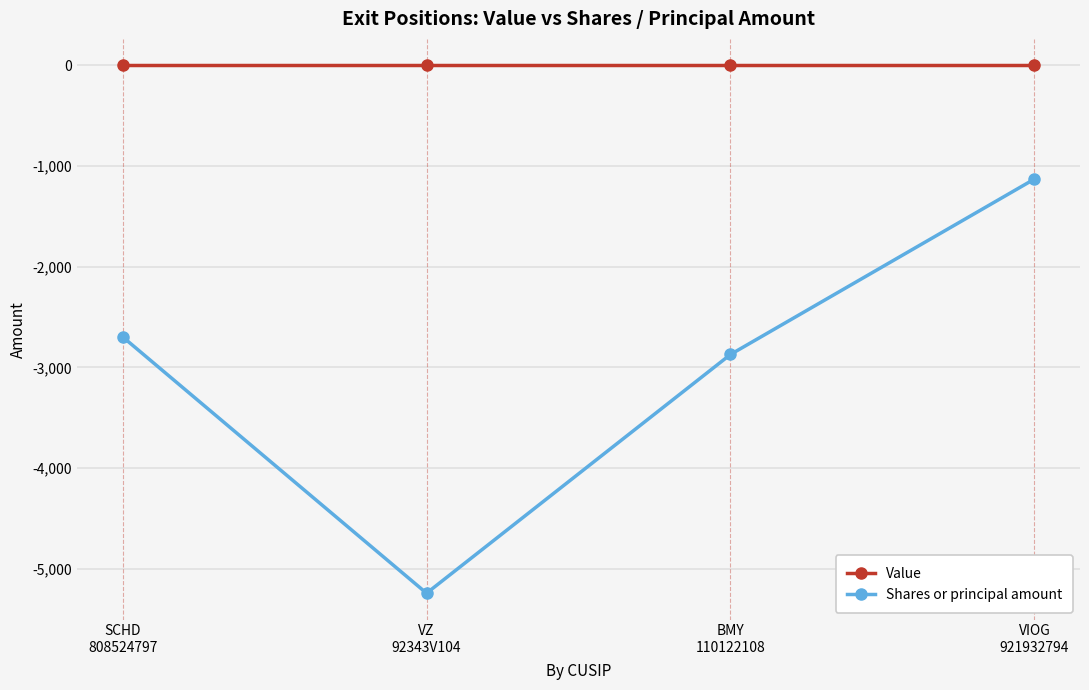

Read the Shares or principal amount value at SCHD
808524797, to the nearest 10.

-2700